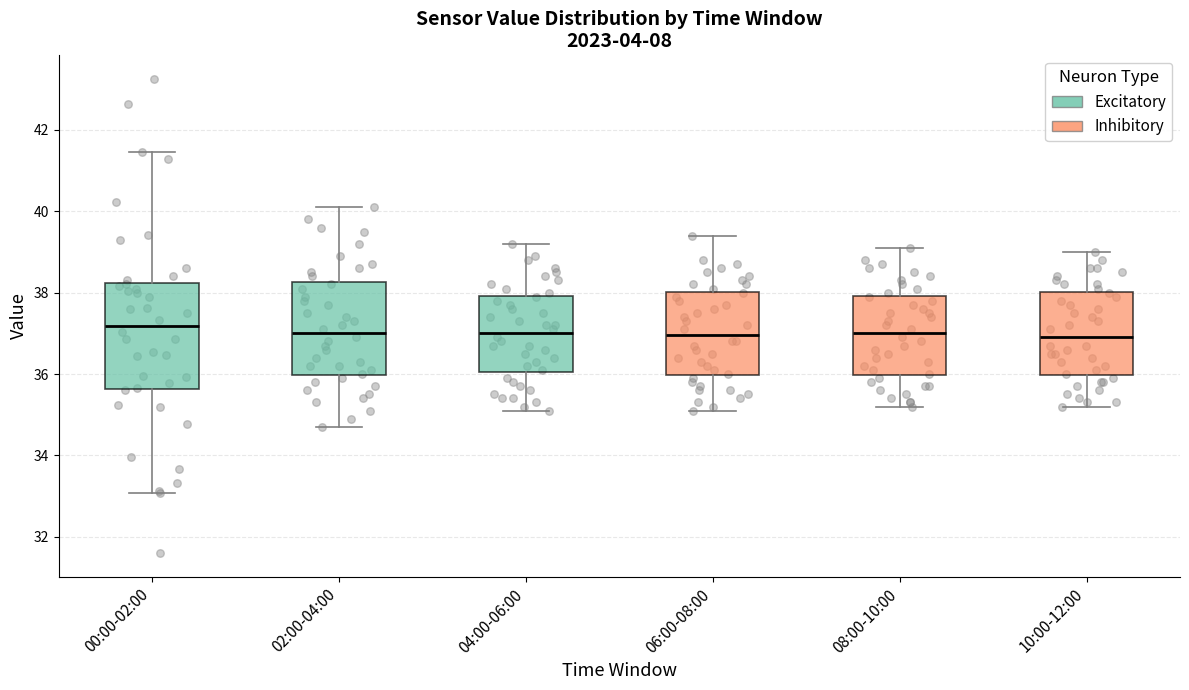

Comparing the boxes themselves (not the whiskers), which one is the tallest?

00:00-02:00